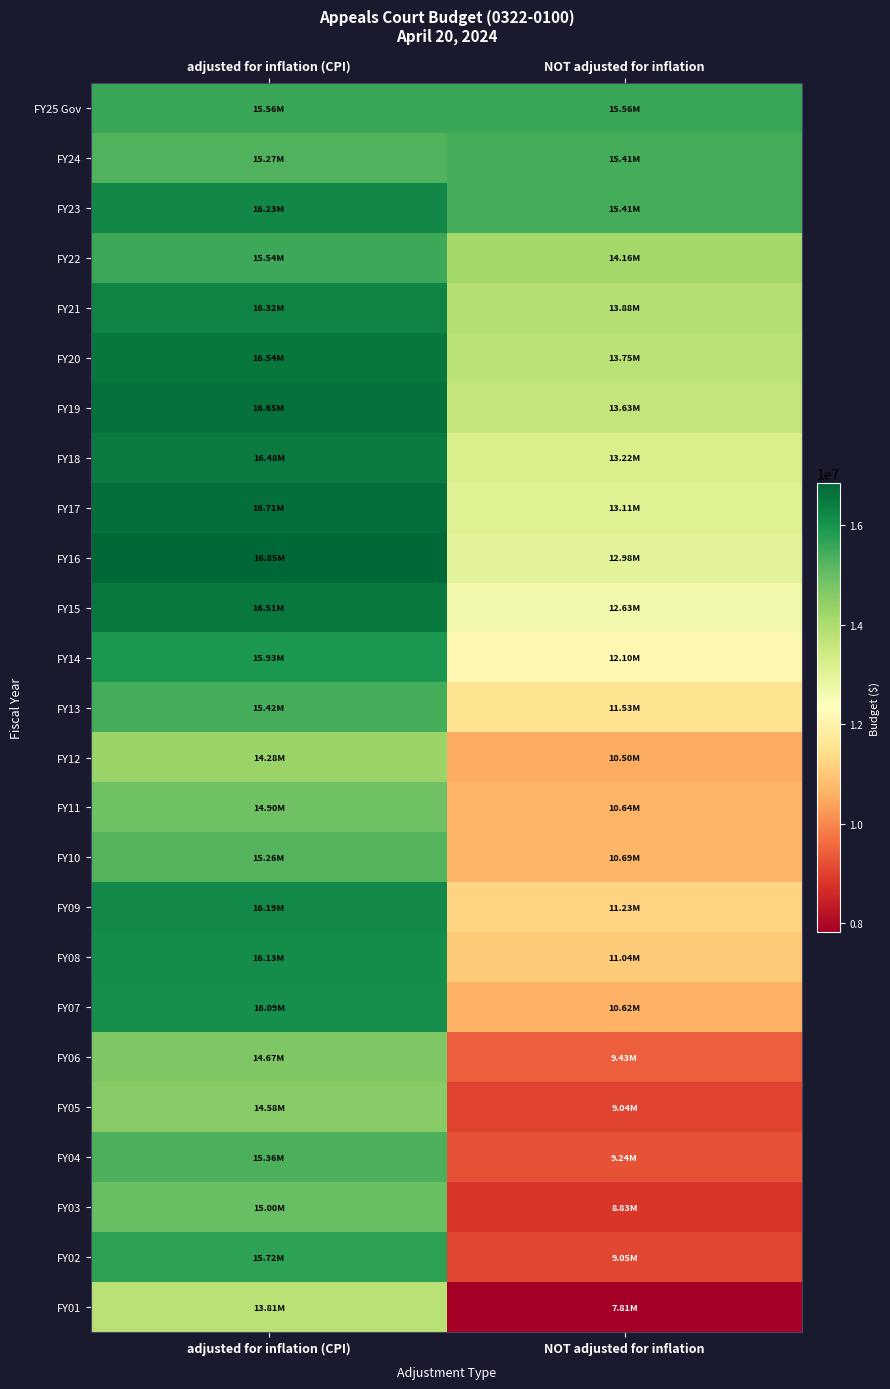

At adjusted for inflation (CPI), list the series in order from smallest to largest.

FY01, FY12, FY05, FY06, FY11, FY03, FY10, FY24, FY04, FY13, FY22, FY25 Gov, FY02, FY14, FY07, FY08, FY09, FY23, FY21, FY18, FY15, FY20, FY19, FY17, FY16